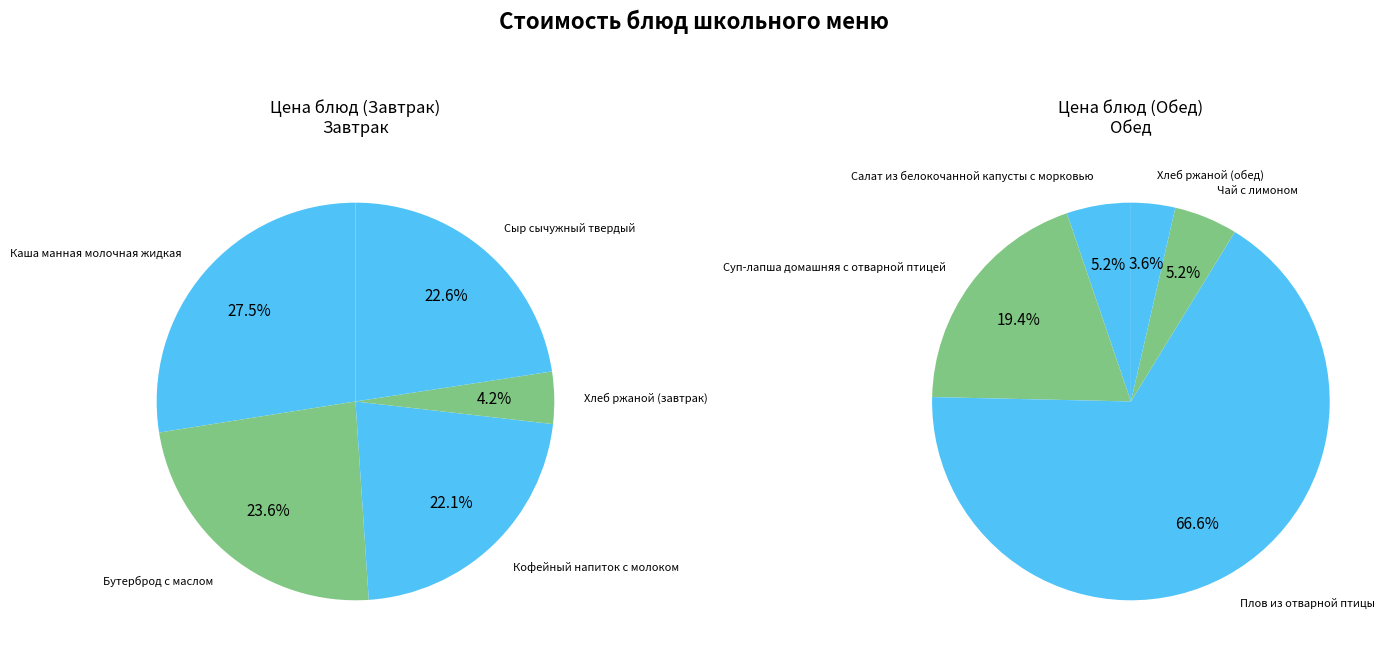

How much of the chart is everything except 4?

77.4%